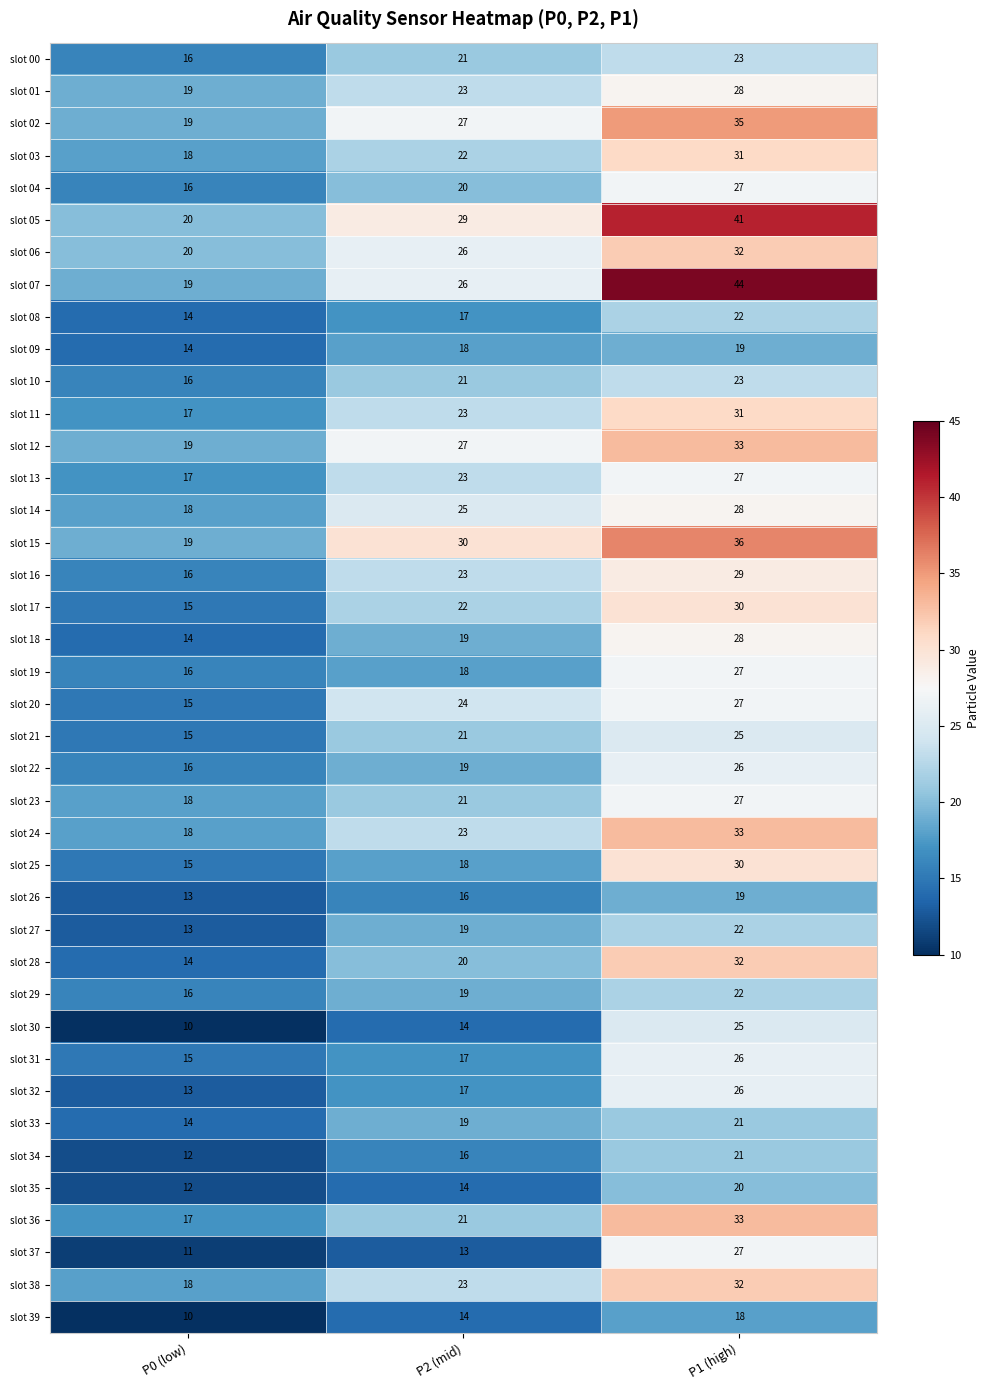

At which label is slot 12 closest to 26?

P2 (mid)